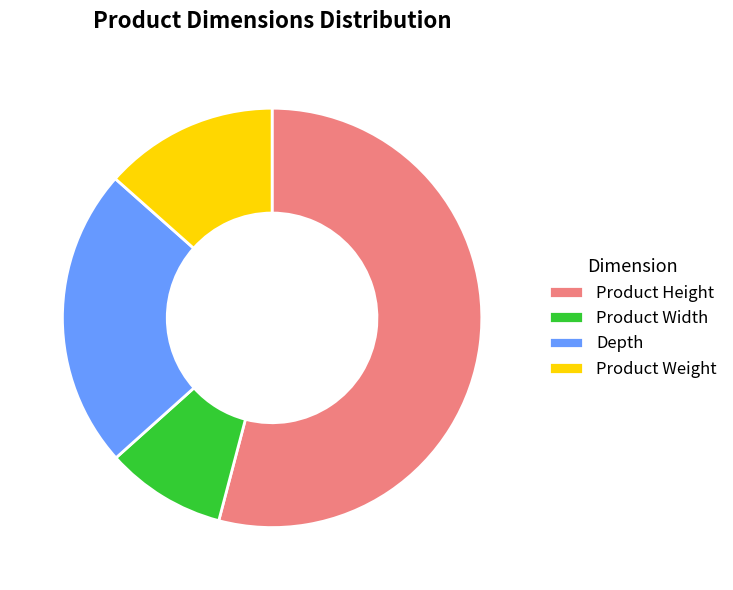

Is the sum of Depth and Product Width greater than half?

No